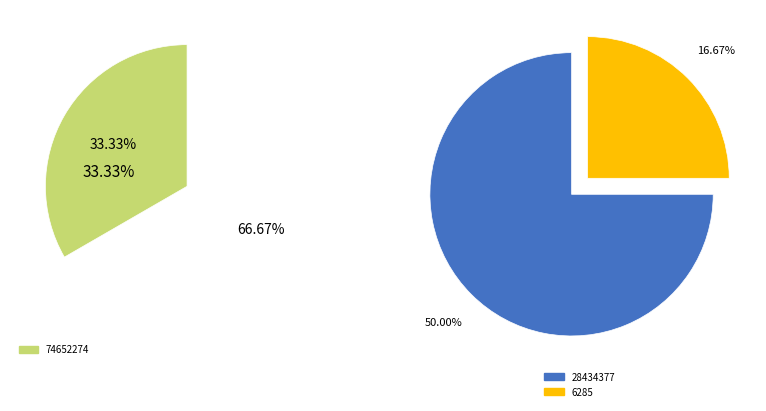

To the nearest percent, what is the combined percentage of 6285 and 74652274?

50%